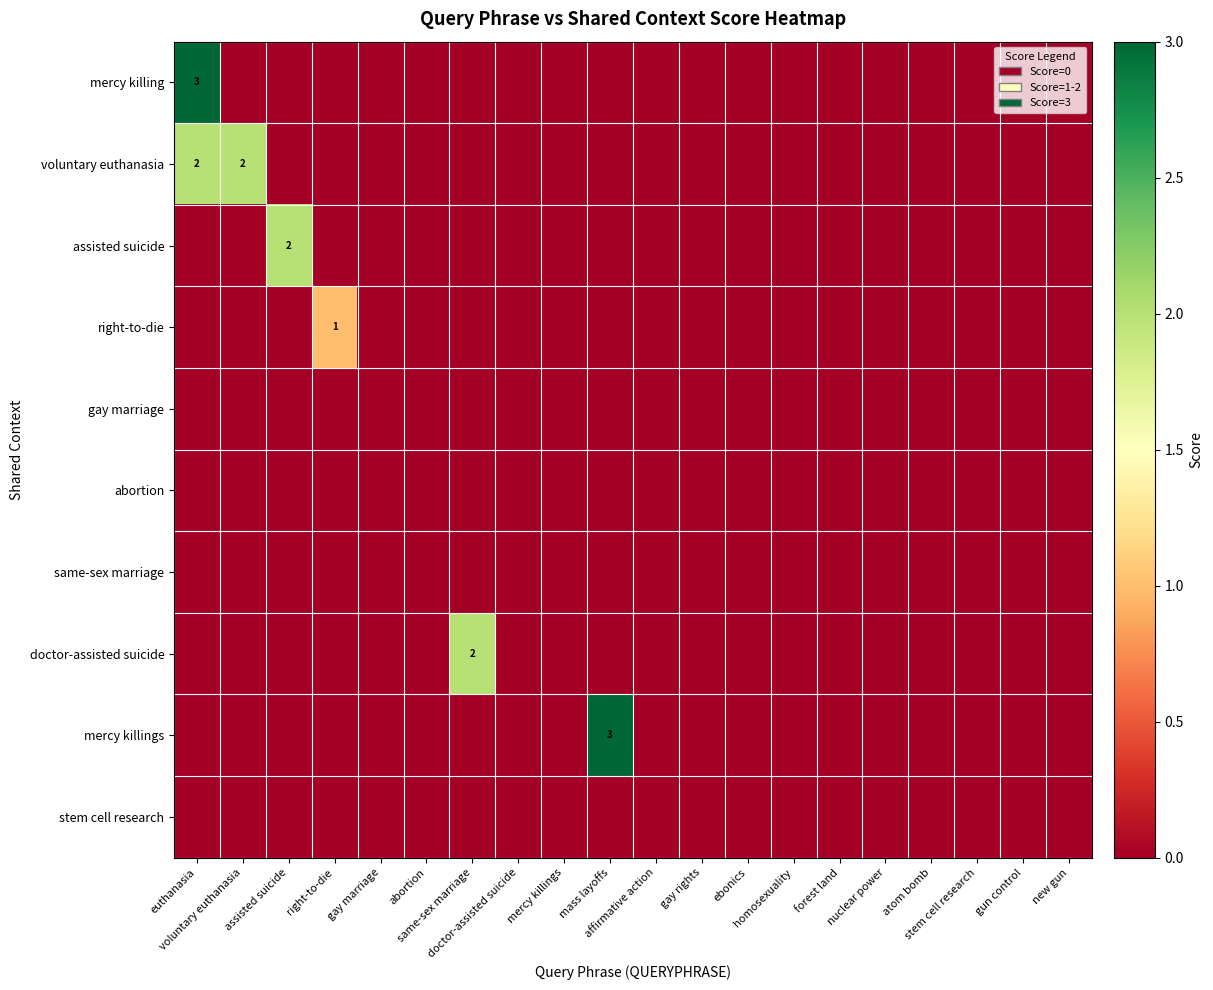

The gay marriage series shows 0 at mercy killings. True or false?

True